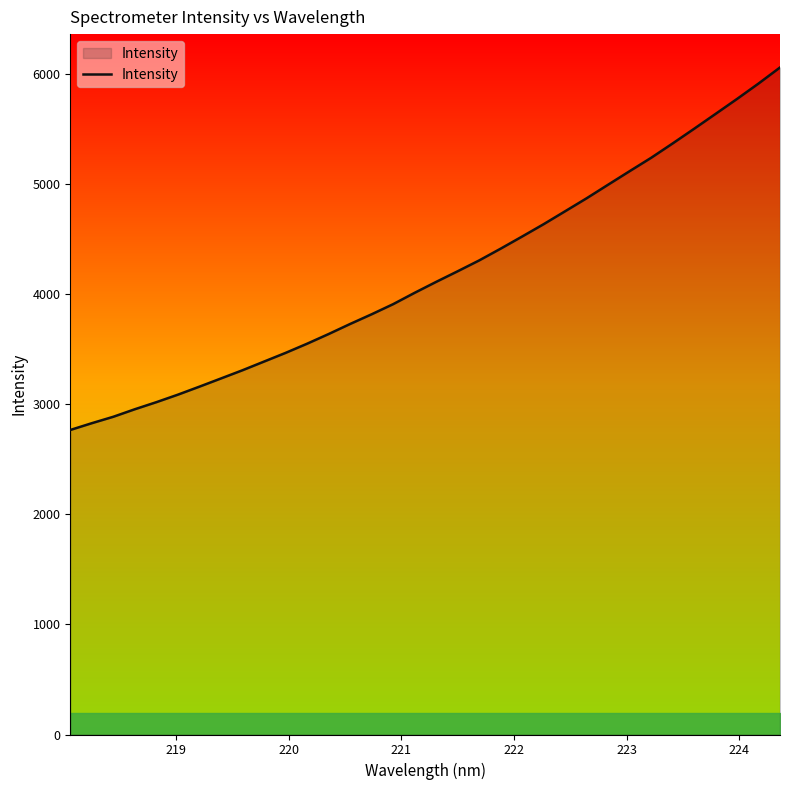

What is the difference between the maximum and minimum values?

3291.5